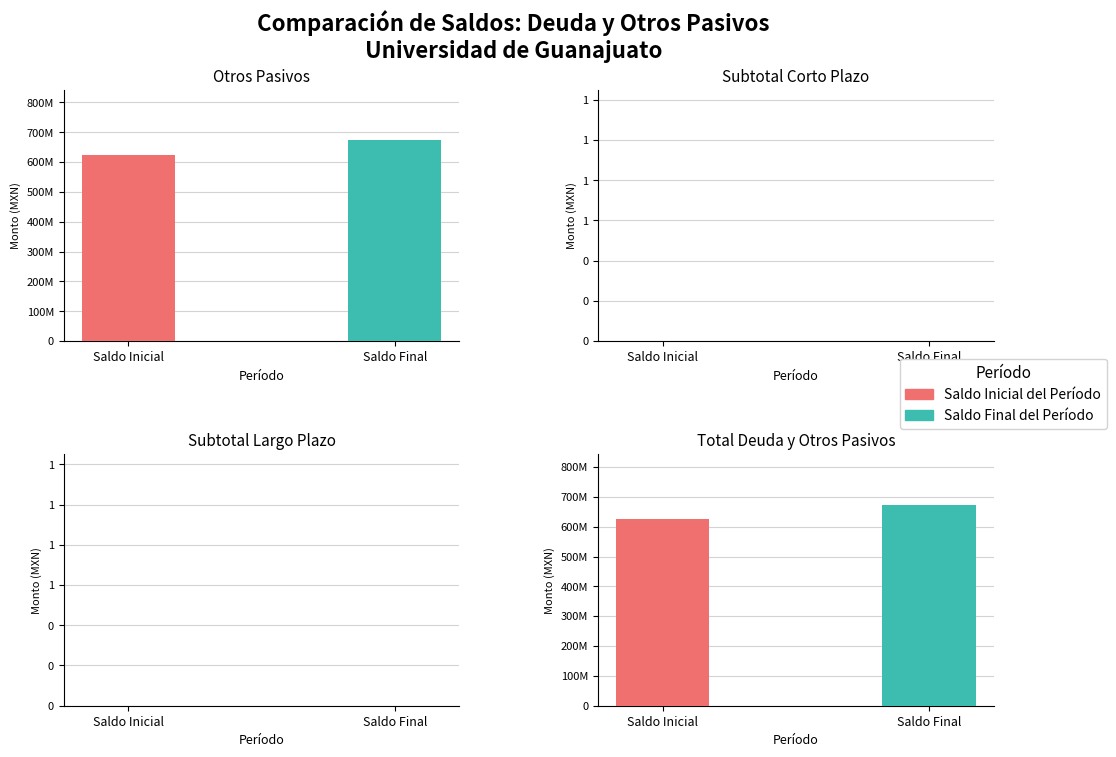

Where is Saldo Final del Período nearest to the value 337091910?

Otros Pasivos